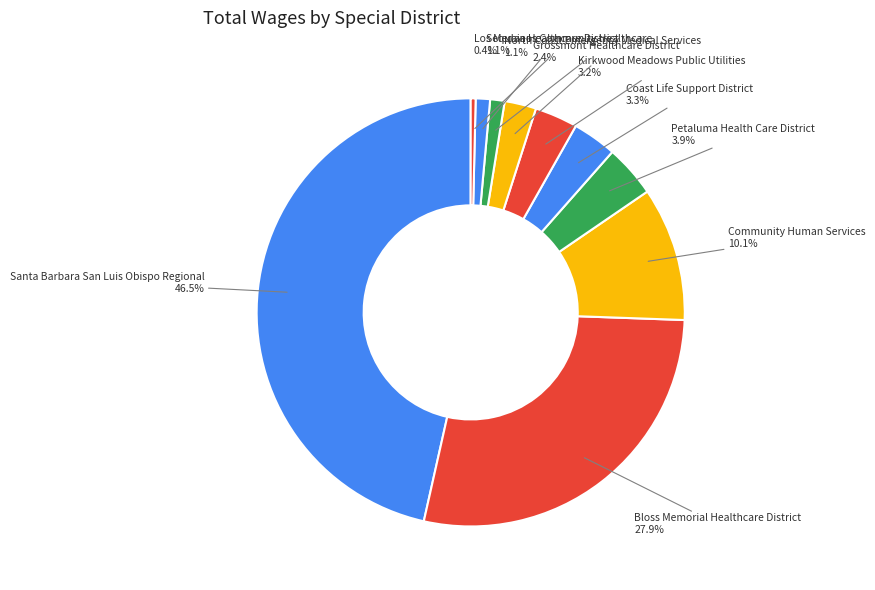

Is there any slice that represents more than half of the pie?

No